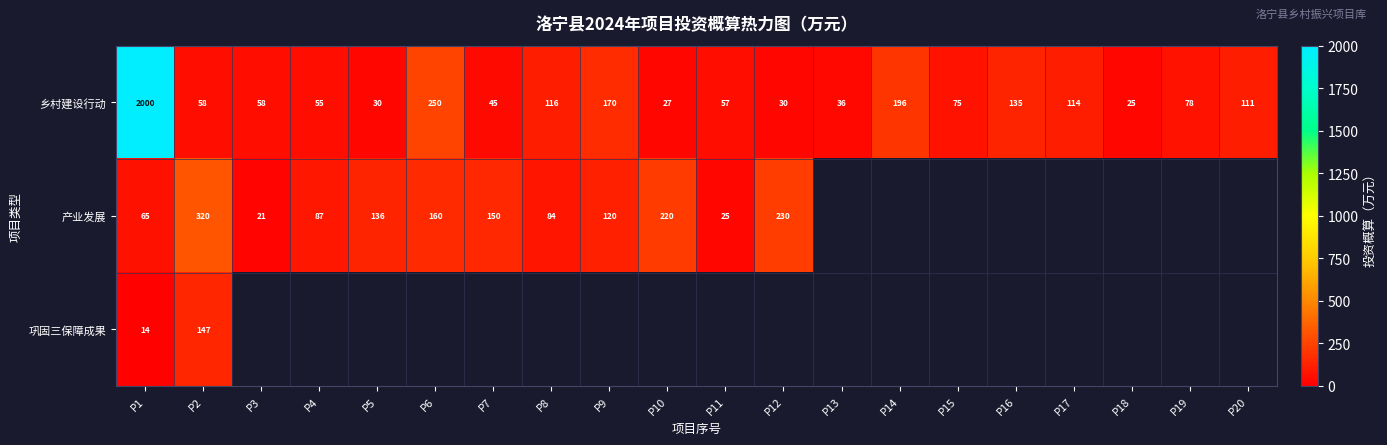

Where does the 乡村建设行动 series first go above 75?

P1